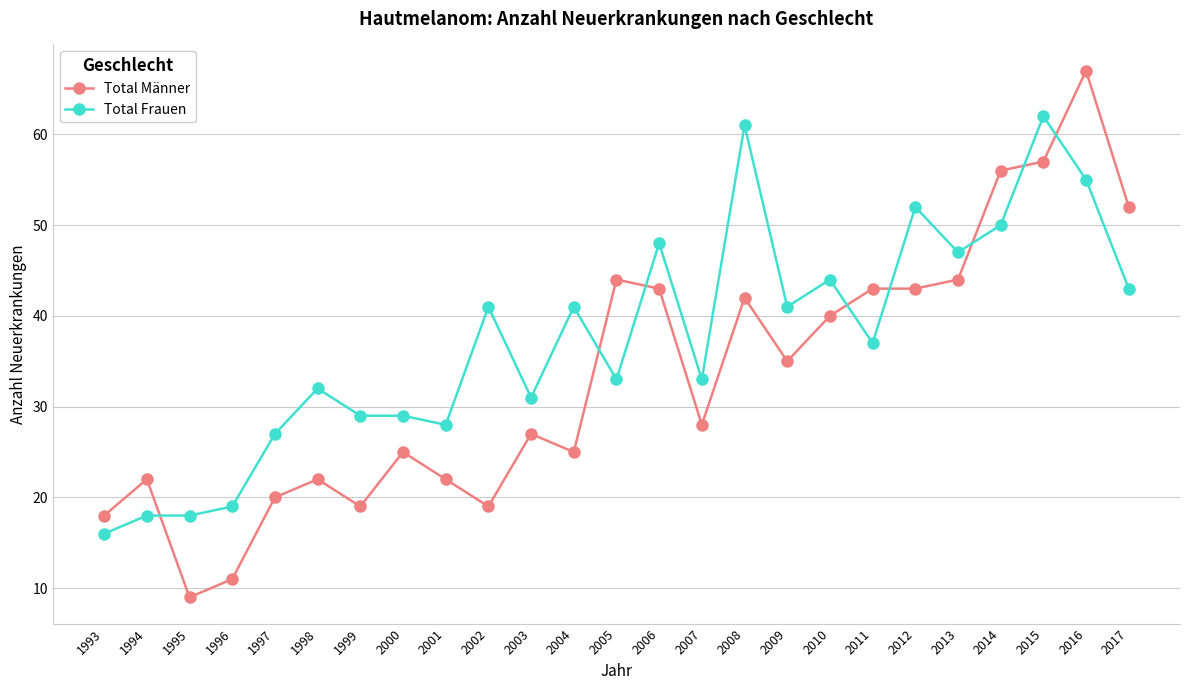

True or false: Total Männer has a value of 37 at 1994.

False